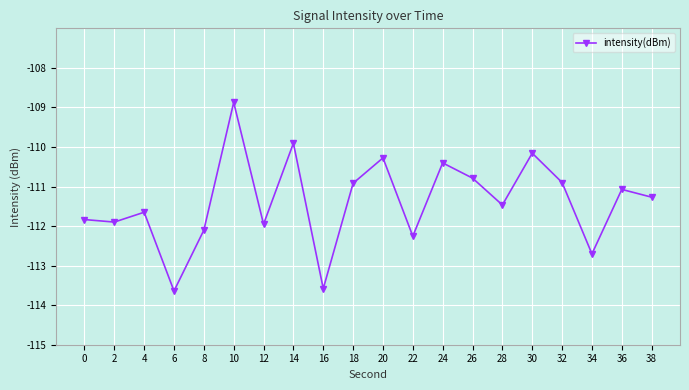

Reading right to left, what are all the values shown in this chart?

38=-111.3	36=-111.1	34=-112.7	32=-110.9	30=-110.2	28=-111.5	26=-110.8	24=-110.4	22=-112.3	20=-110.3	18=-110.9	16=-113.6	14=-109.9	12=-112.0	10=-108.9	8=-112.1	6=-113.6	4=-111.7	2=-111.9	0=-111.8